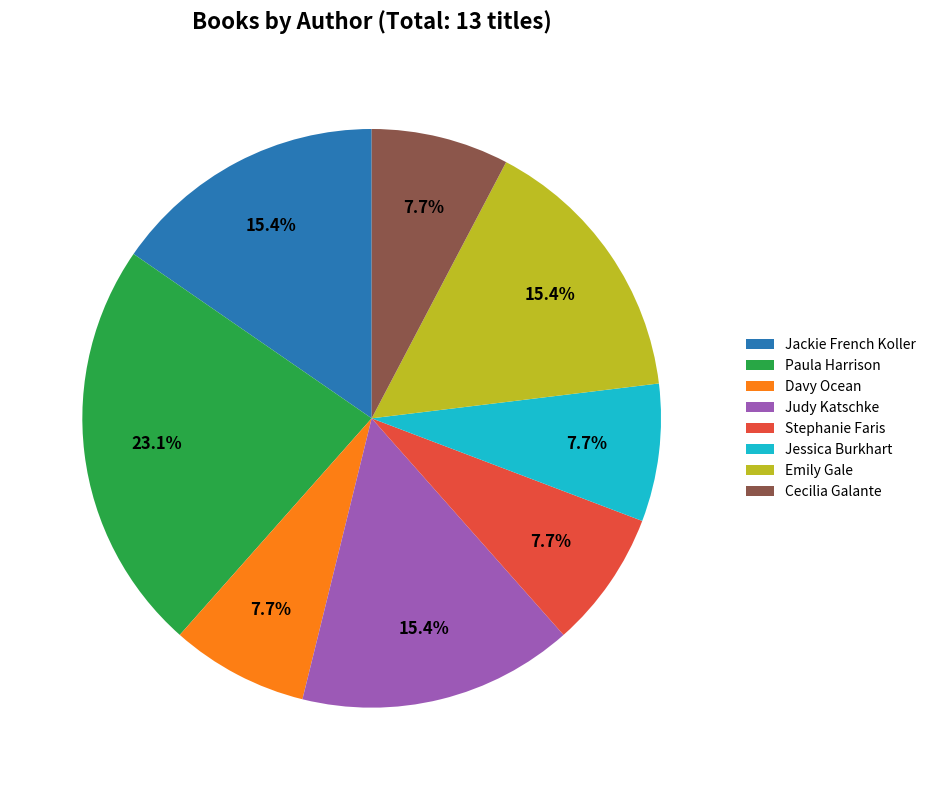

Combined, what portion of the pie is Jackie French Koller and Jessica Burkhart?

23.1%